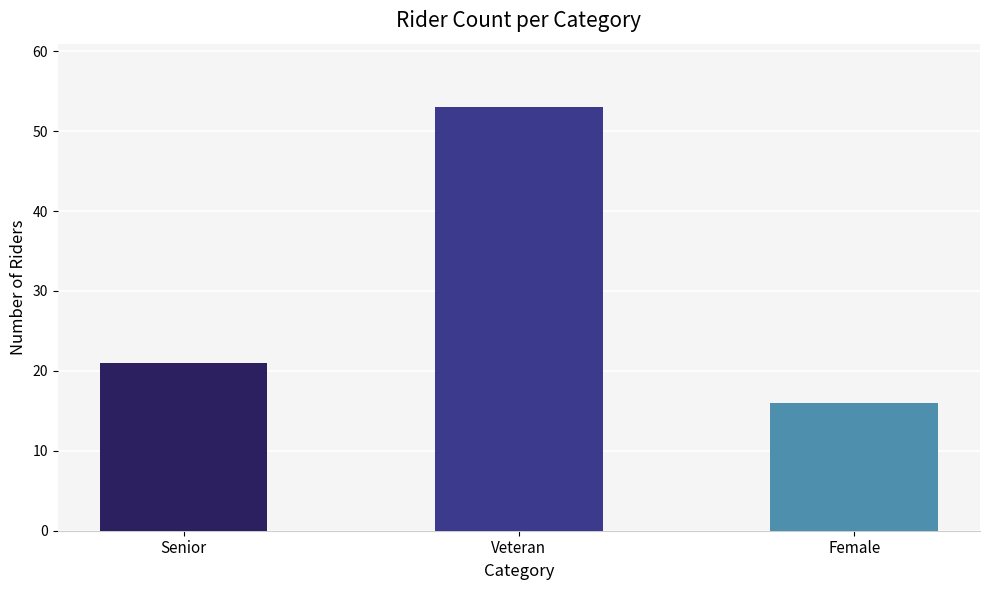

What is the minimum value shown in the chart?

16